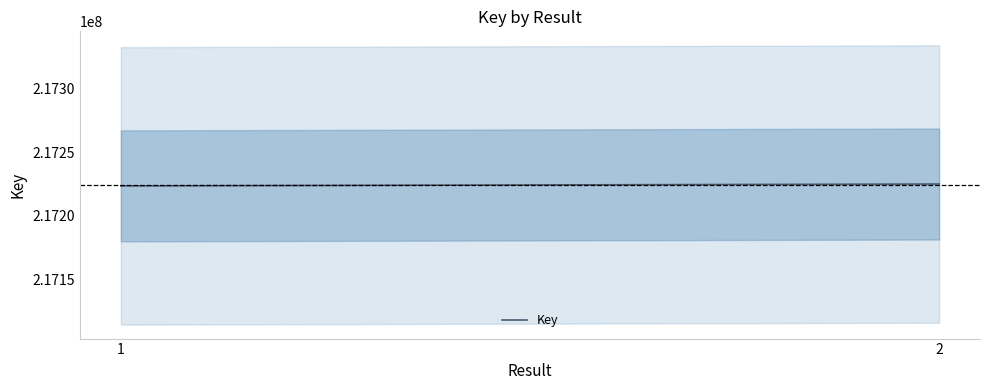

At which label is the value closest to 217224276?

1